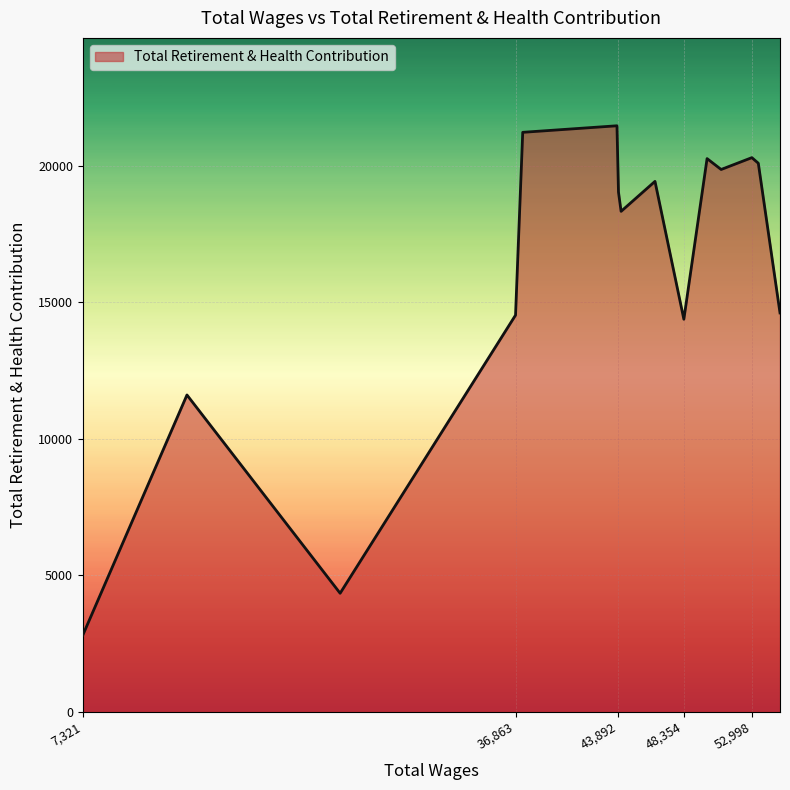

Count the number of categories in the chart.

15